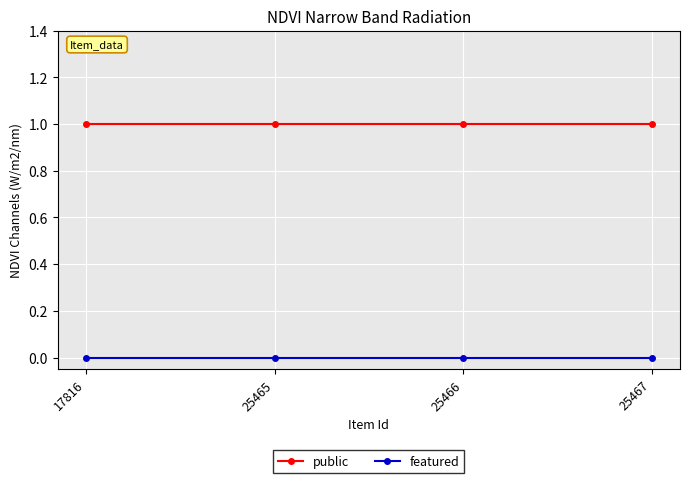

True or false: public and featured cross at least once.

False